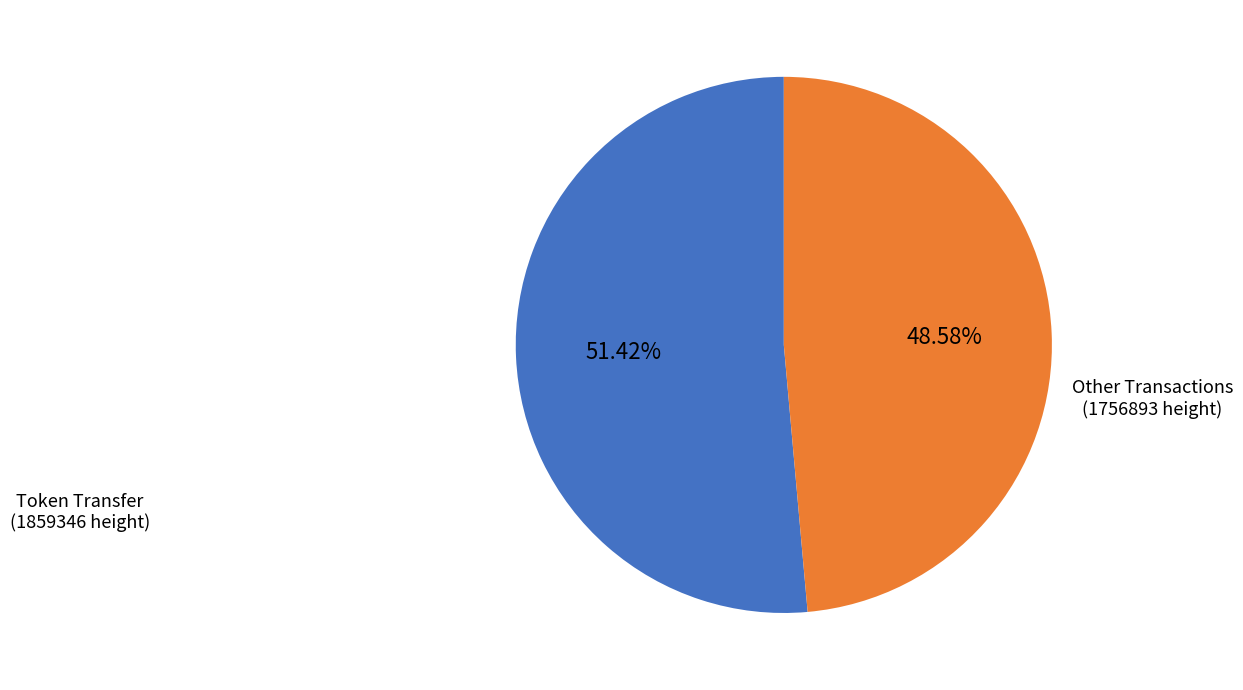

Rank the categories by value from lowest to highest.

Other Transactions (1756893 height), Token Transfer (1859346 height)